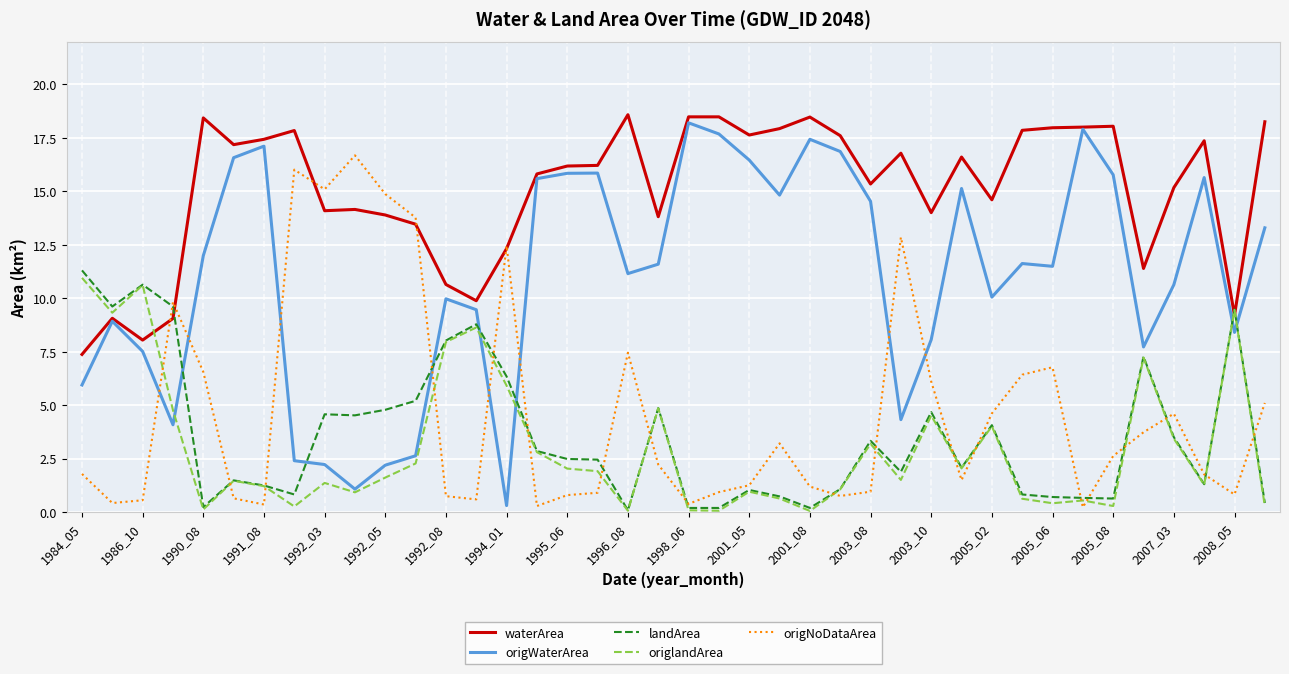

What is the maximum value for waterArea?

18.6